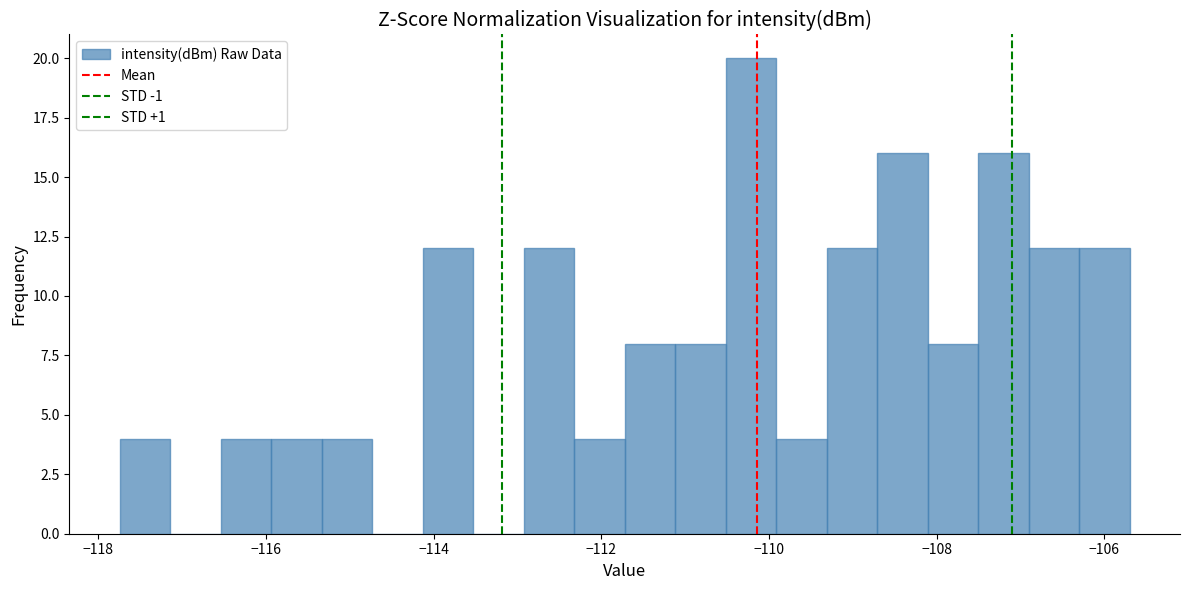

Read against the x-axis, roughly where is the centre of the tallest bar?

-110.2